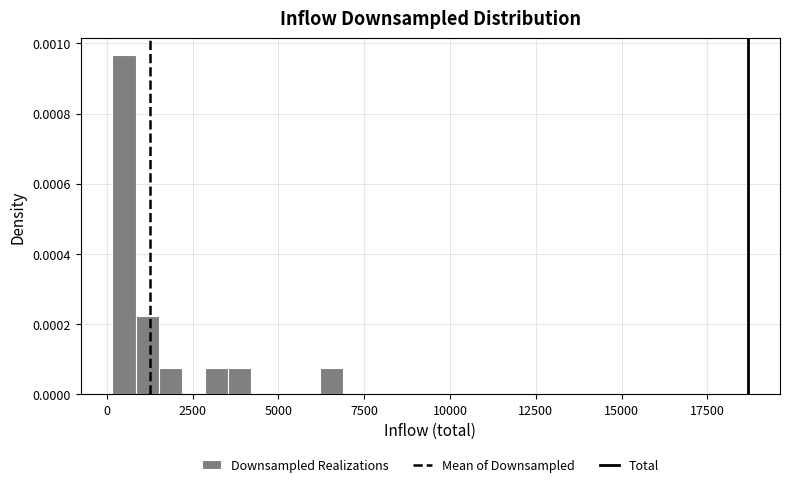

Read against the x-axis, roughly where is the centre of the tallest bar?

500